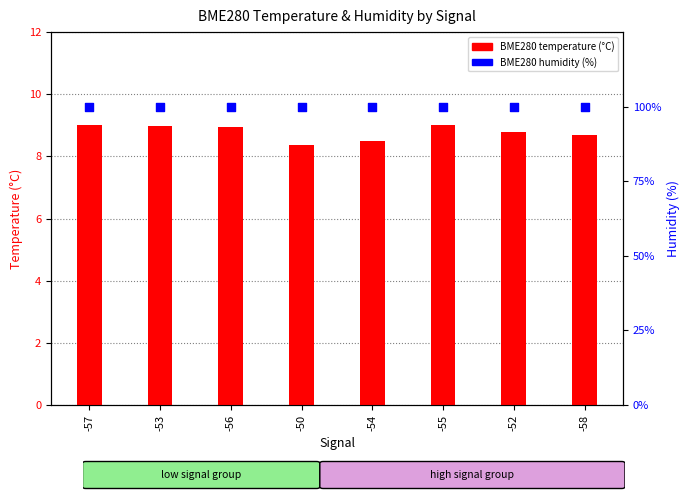

Which series has the largest total across all categories?

BME280 humidity (%)